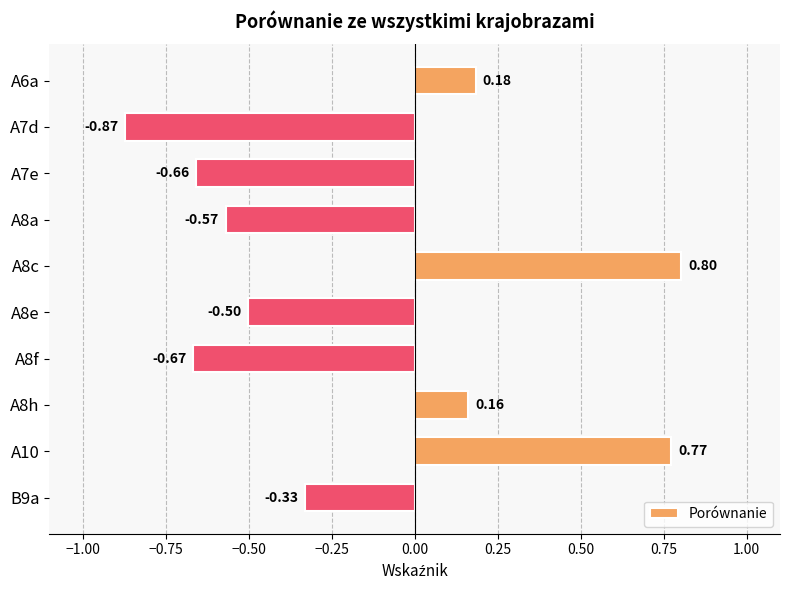

Rank the categories by value from highest to lowest.

A8c, A10, A6a, A8h, B9a, A8e, A8a, A7e, A8f, A7d